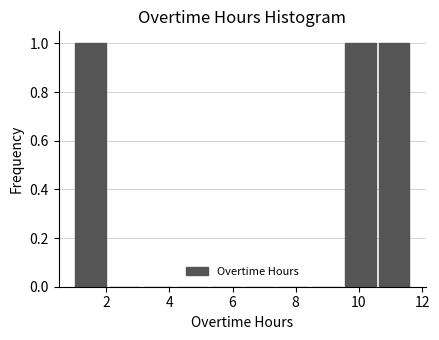

Reading left to right, transcribe this chart: for each bar, give the range it covers on the x-axis and its height. Neither the bar edges nor the heights are printed on the chart, so give them approximately, as read against the axes.

1.0 to 2.0: 1
2.0 to 3.2: 0
3.2 to 4.2: 0
4.2 to 5.2: 0
5.2 to 6.4: 0
6.4 to 7.4: 0
7.4 to 8.4: 0
8.4 to 9.6: 0
9.6 to 10.6: 1
10.6 to 11.6: 1